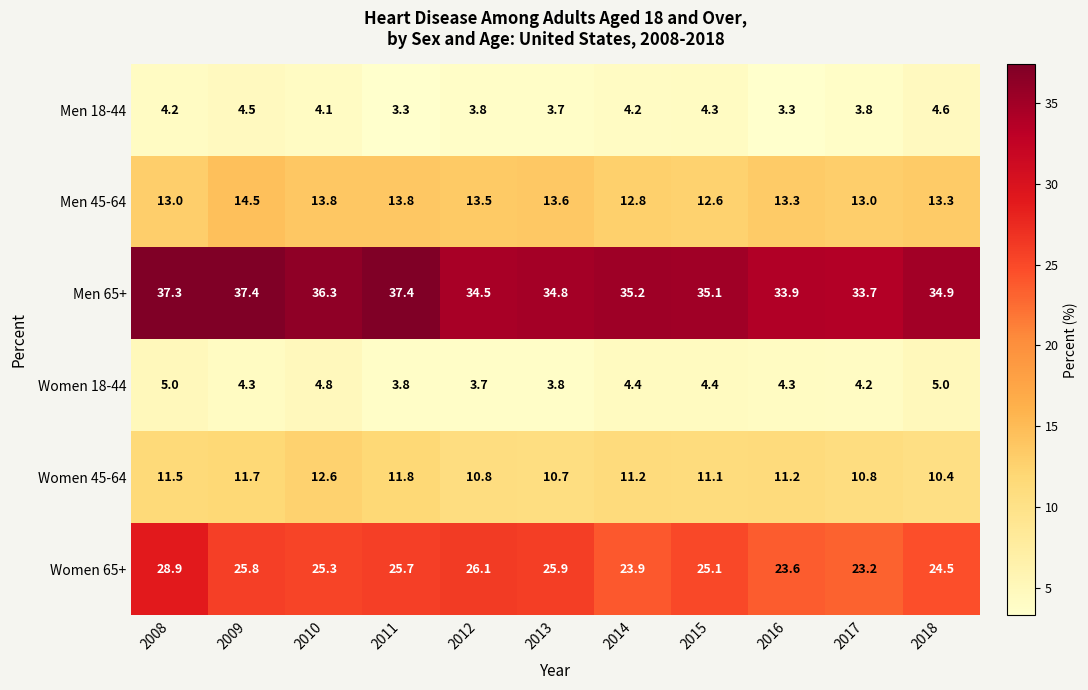

Between 2016 and 2017, which series saw the biggest shift?

Men 18-44